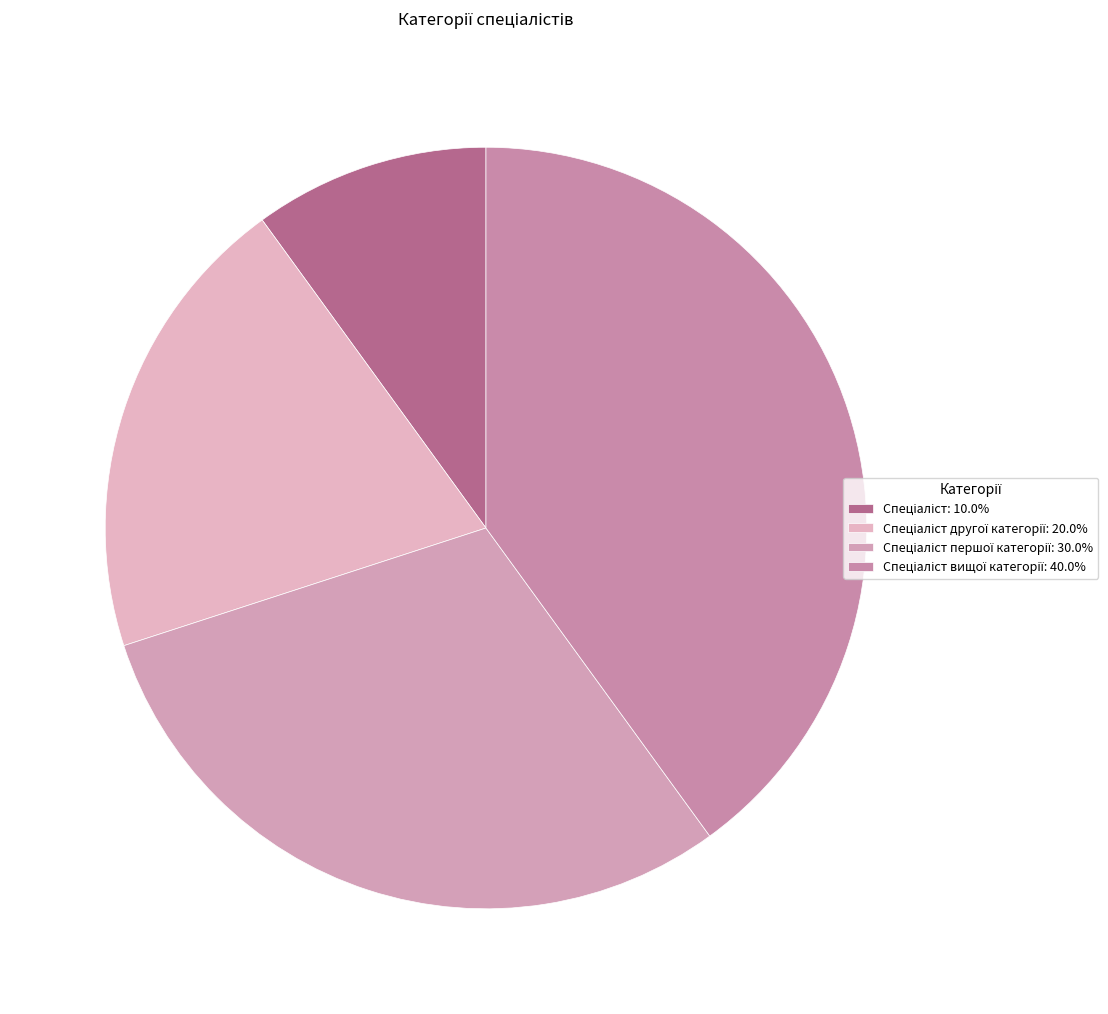

Which category has the smallest portion of the pie?

Спеціаліст